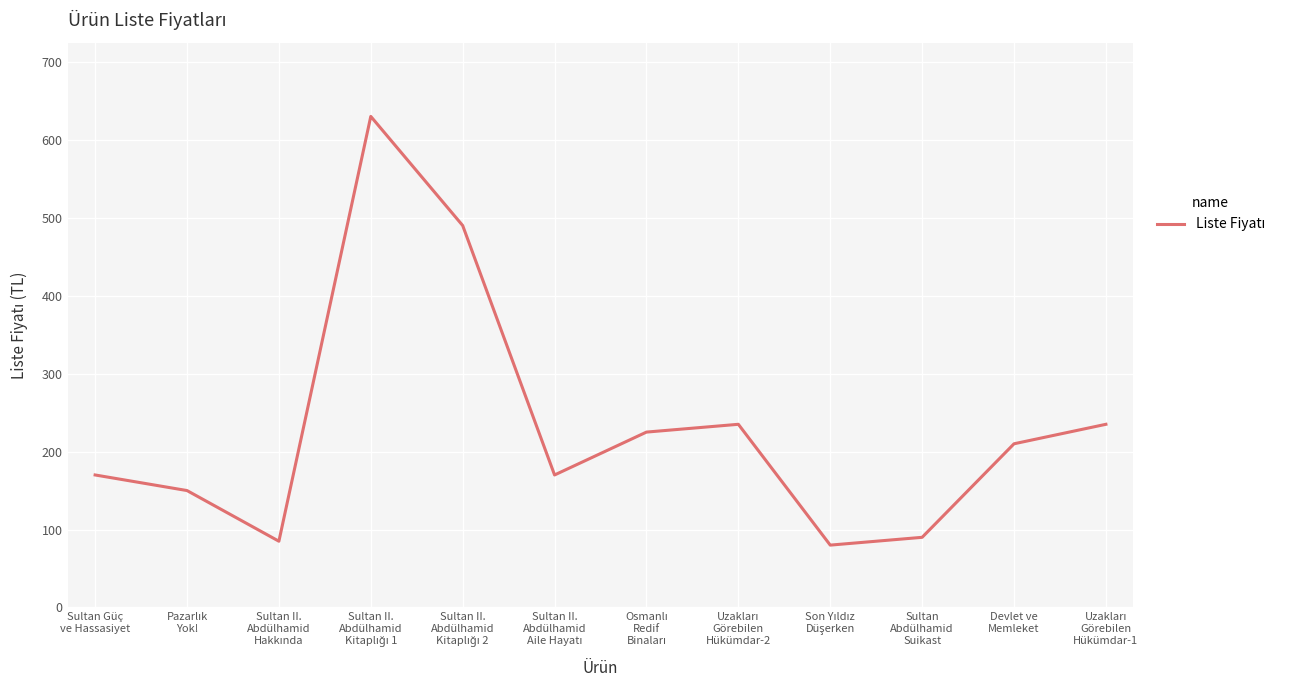

Reading left to right, list all the values displayed in this chart.

170	150	85	630	490	170	225	235	80	90	210	235